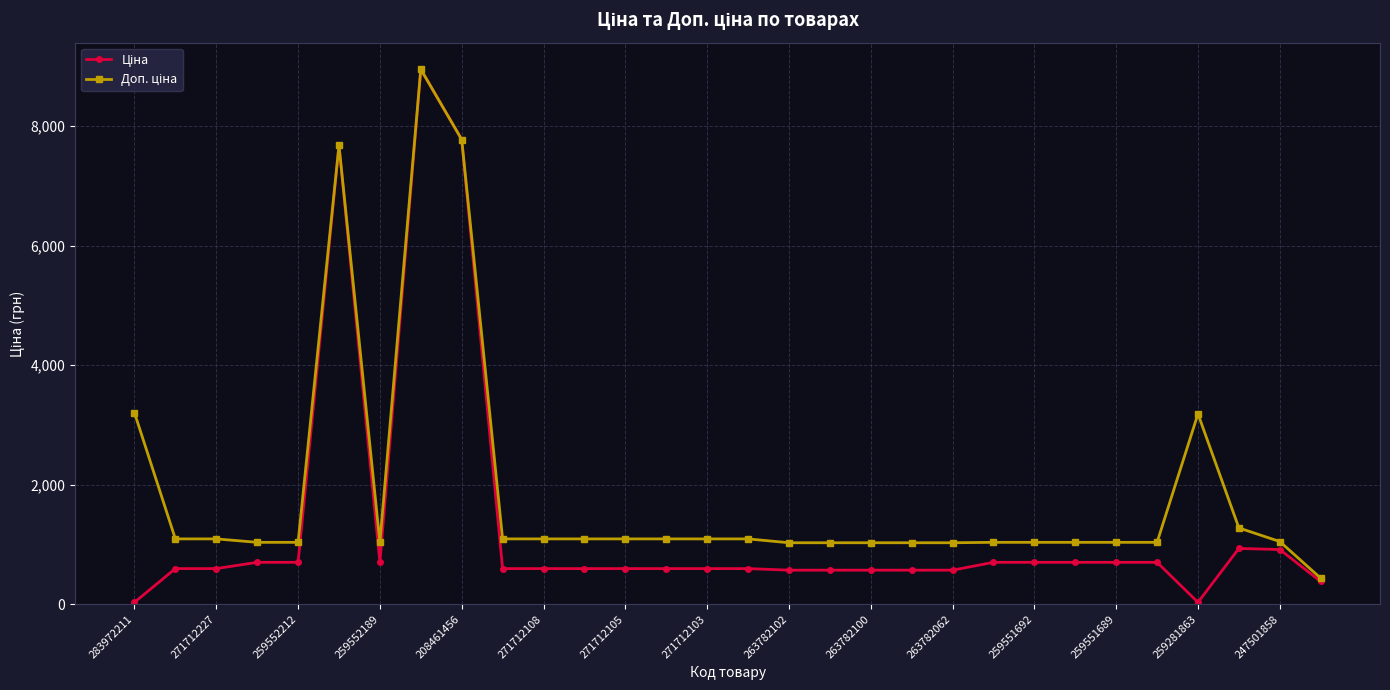

At how many categories does at least one series exceed 2718?

5